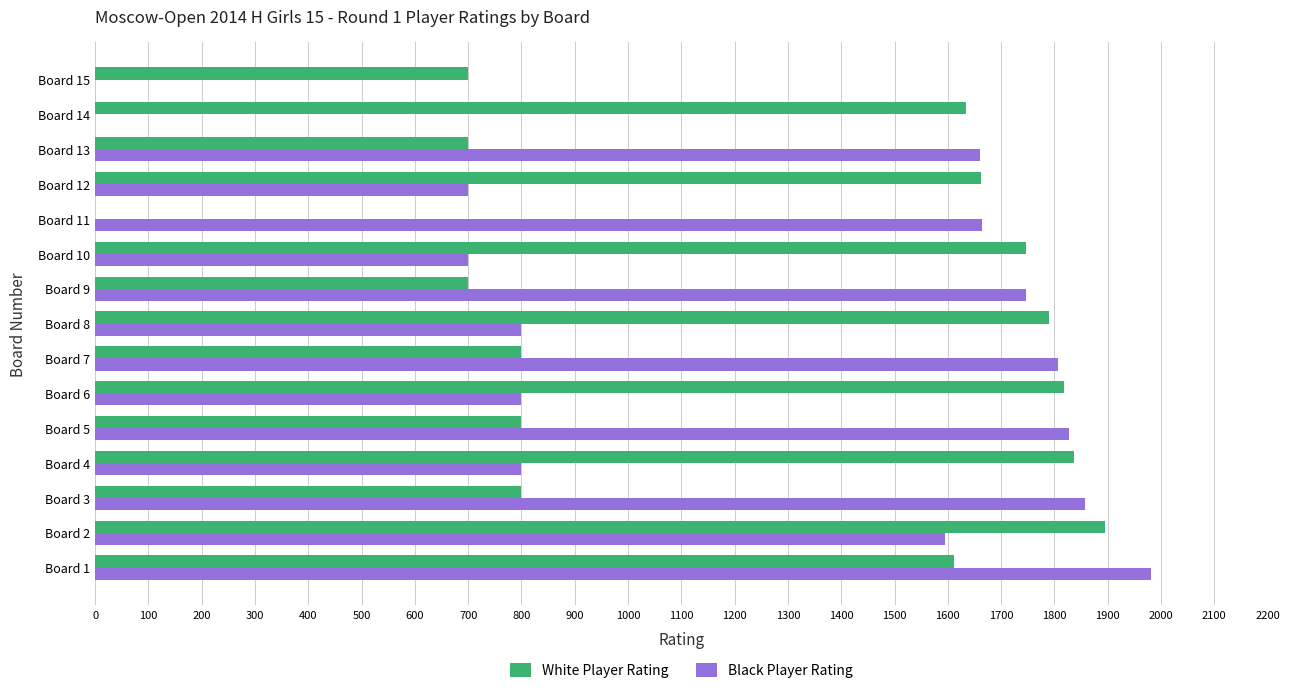

Which category has the highest value across all series?

Board 1